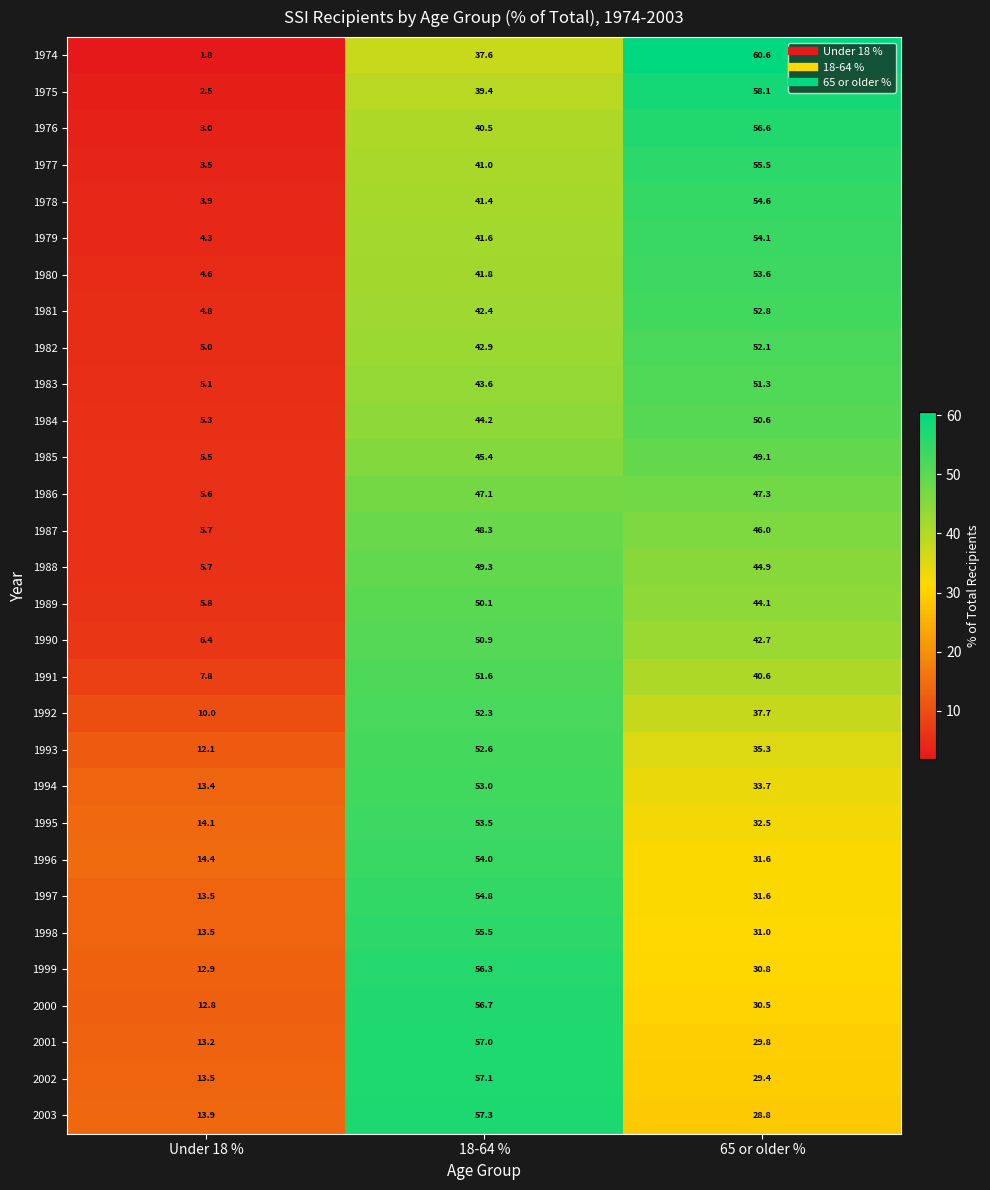

What is the difference between the 1983 values at Under 18 % and 65 or older %?

46.2